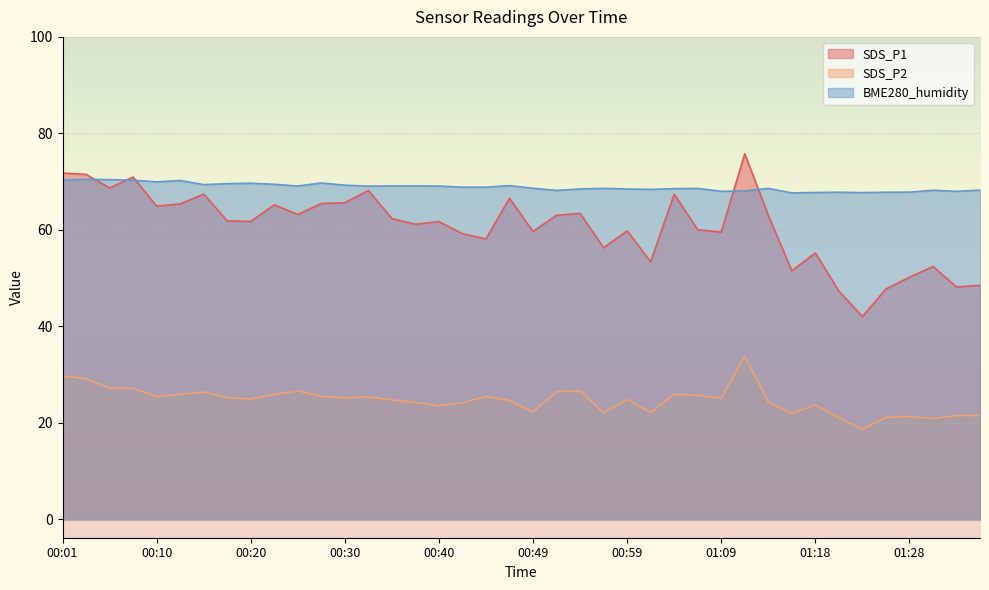

True or false: SDS_P1 and SDS_P2 cross at least once.

False